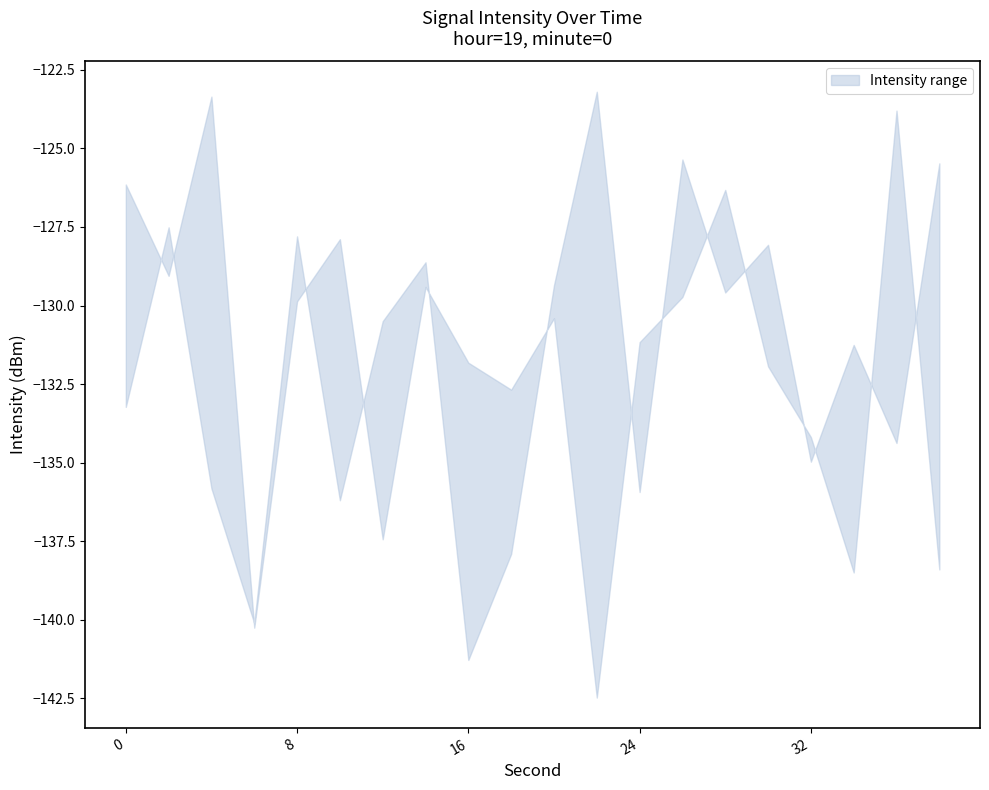

Reading left to right, extract all data points from this chart.

intensity_upper: -126.1	-129.1	-123.4	-140.2	-129.9	-127.9	-137.4	-129.4	-131.8	-132.7	-130.4	-142.5	-131.2	-129.7	-126.3	-131.9	-134.2	-138.5	-123.8	-138.4
intensity_lower: -133.2	-127.5	-135.8	-140.1	-127.8	-136.2	-130.5	-128.6	-141.3	-137.9	-129.4	-123.2	-135.9	-125.4	-129.6	-128.1	-135.0	-131.3	-134.4	-125.5